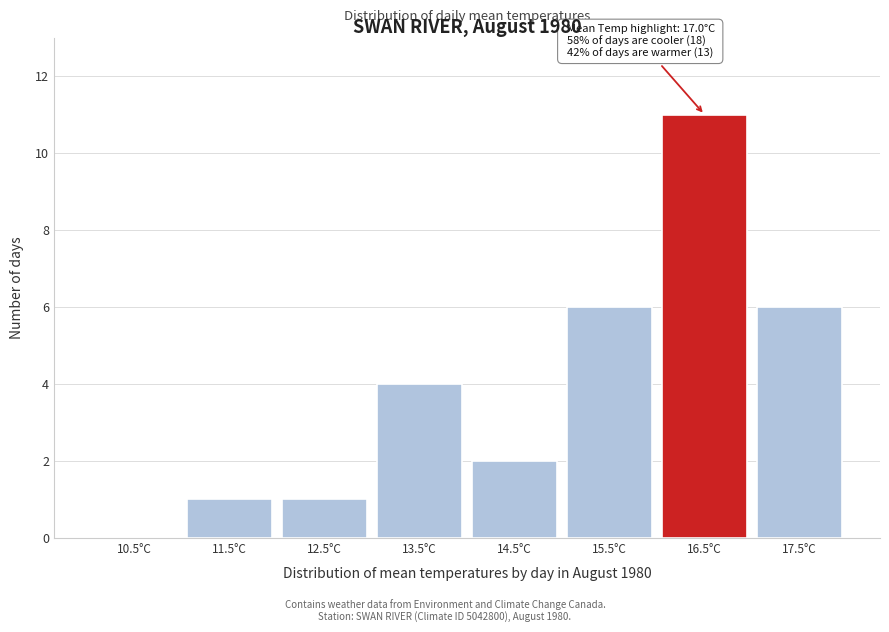

Reading right to left, what are all the values shown in this chart?

17.5°C=6	16.5°C=11	15.5°C=6	14.5°C=2	13.5°C=4	12.5°C=1	11.5°C=1	10.5°C=0